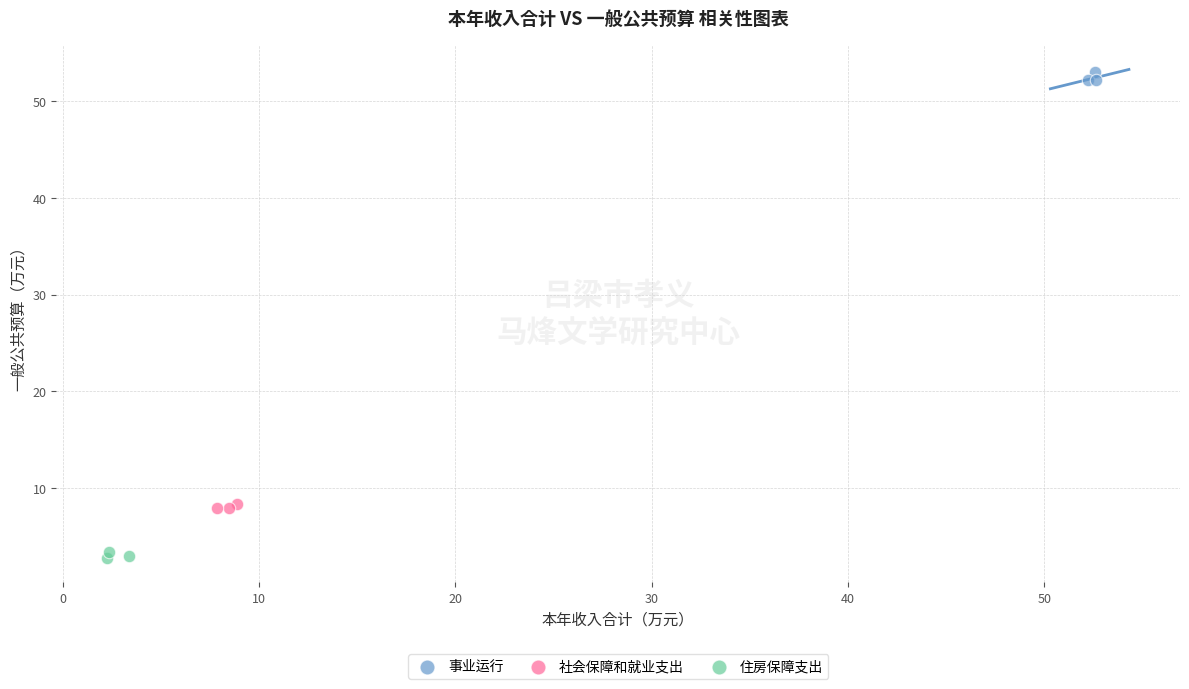

Which series contains the lowest Y value?

住房保障支出